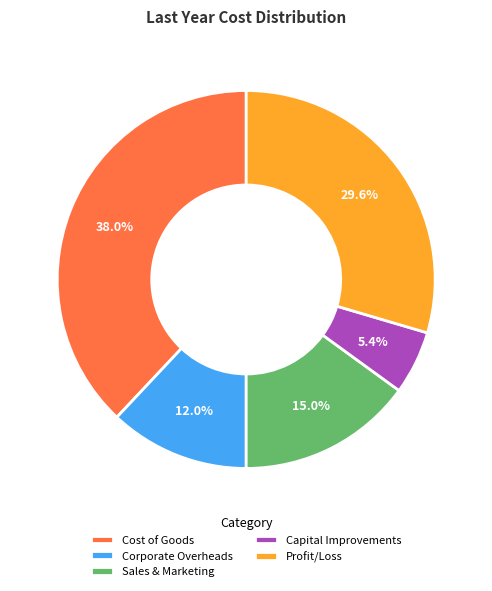

Is there any slice that represents more than half of the pie?

No